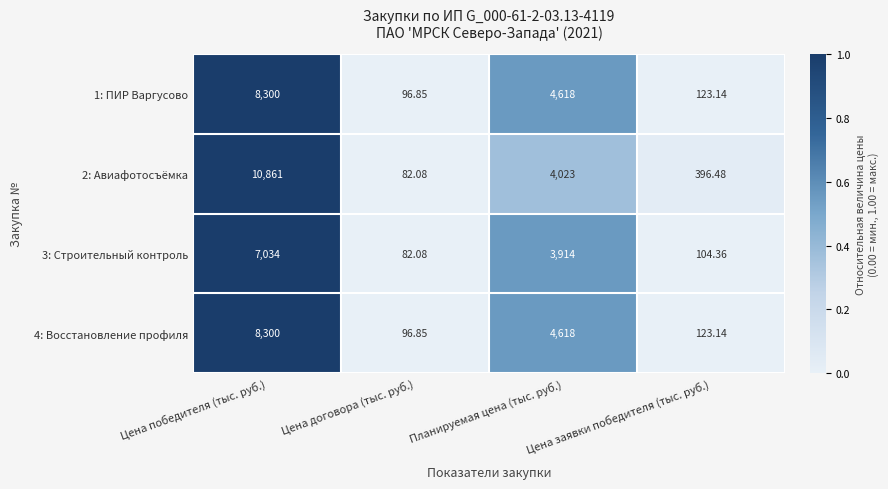

At which category is the sum across all series the highest?

Цена победителя (тыс. руб.)